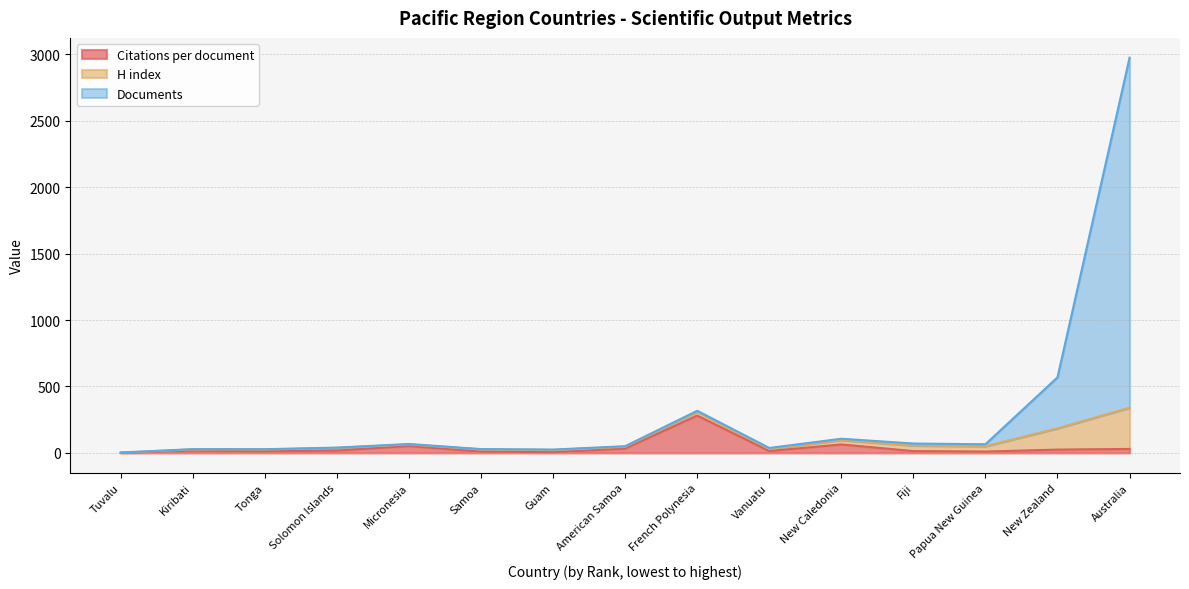

At which category is the sum across all series the highest?

Australia